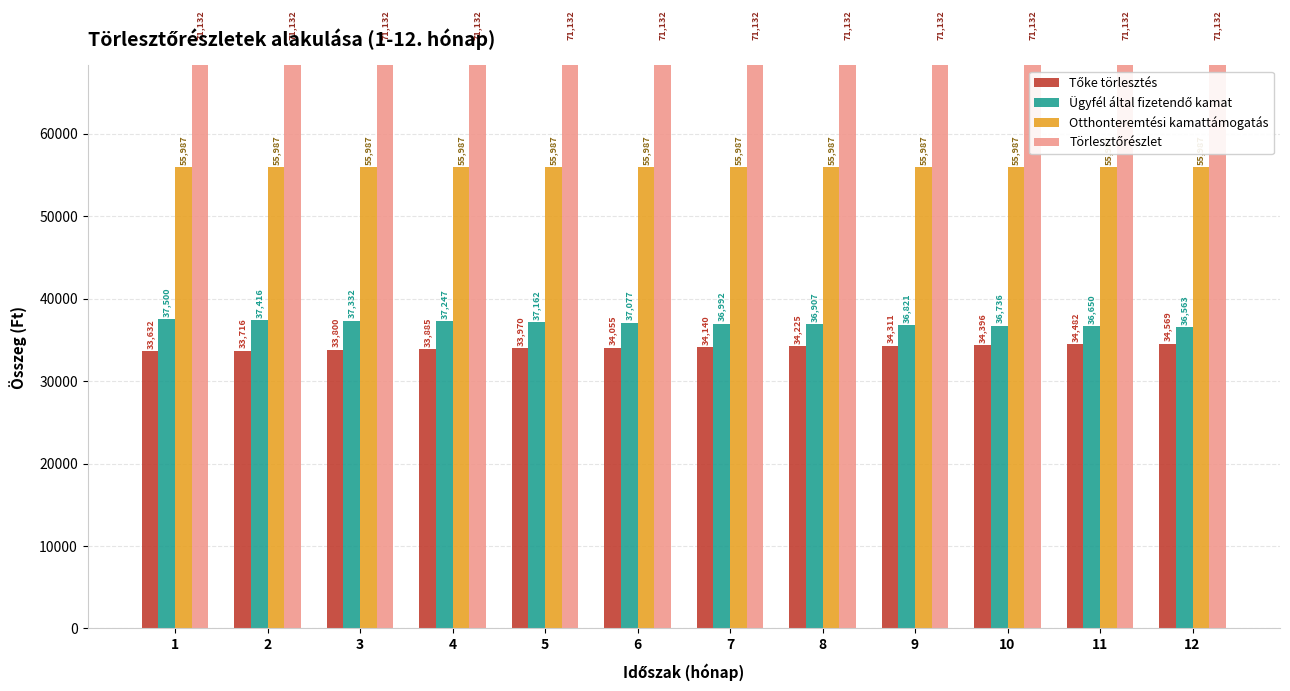

At which category is the sum across all series the highest?

1